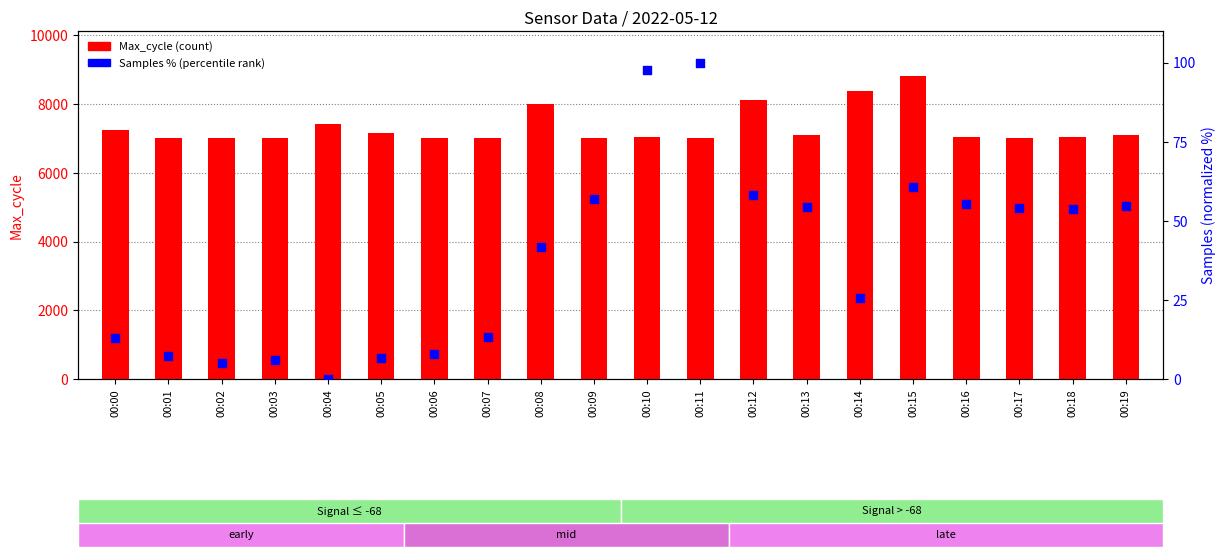

At how many categories does at least one series exceed 302?

20